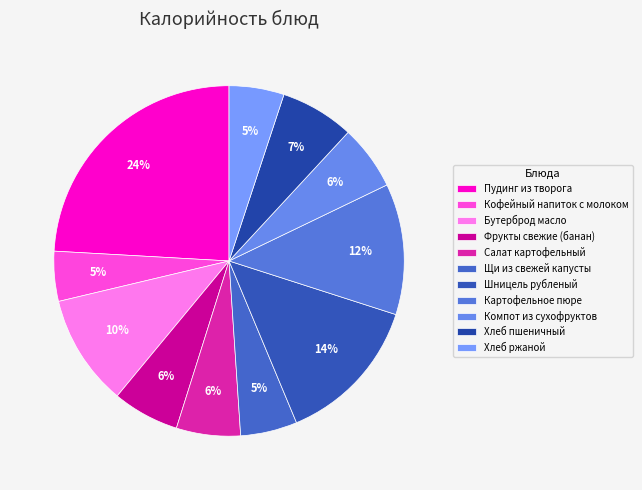

Count the number of slices in the pie.

11